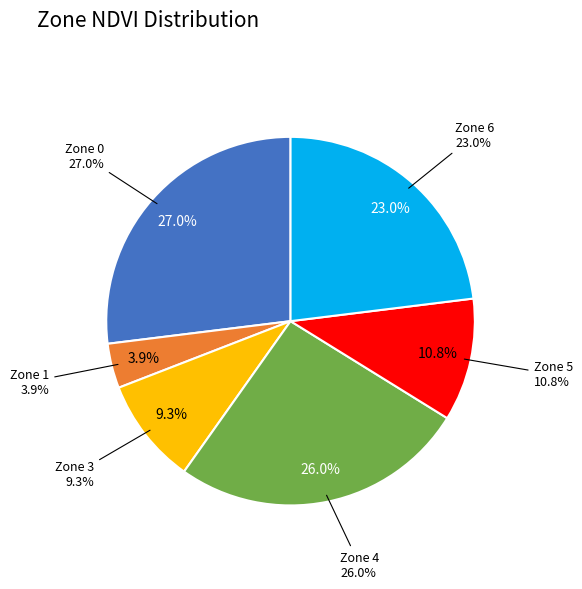

To the nearest percent, what is the combined percentage of Zone 6 and Zone 3?

32%